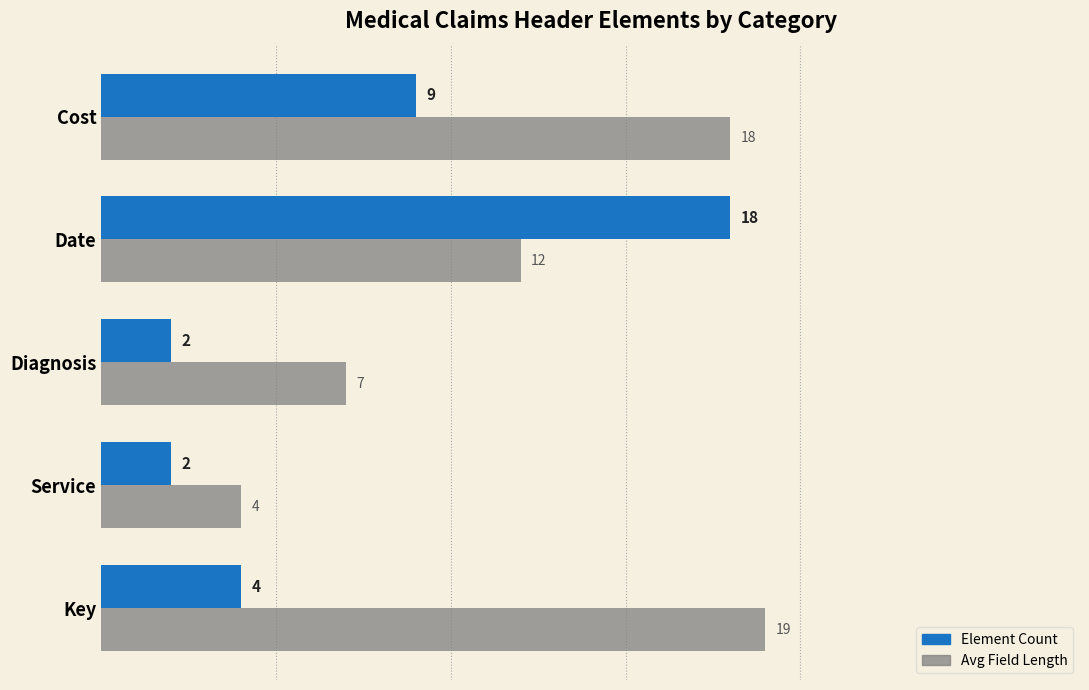

Rank the series at Diagnosis from lowest to highest value.

Element Count, Avg Field Length